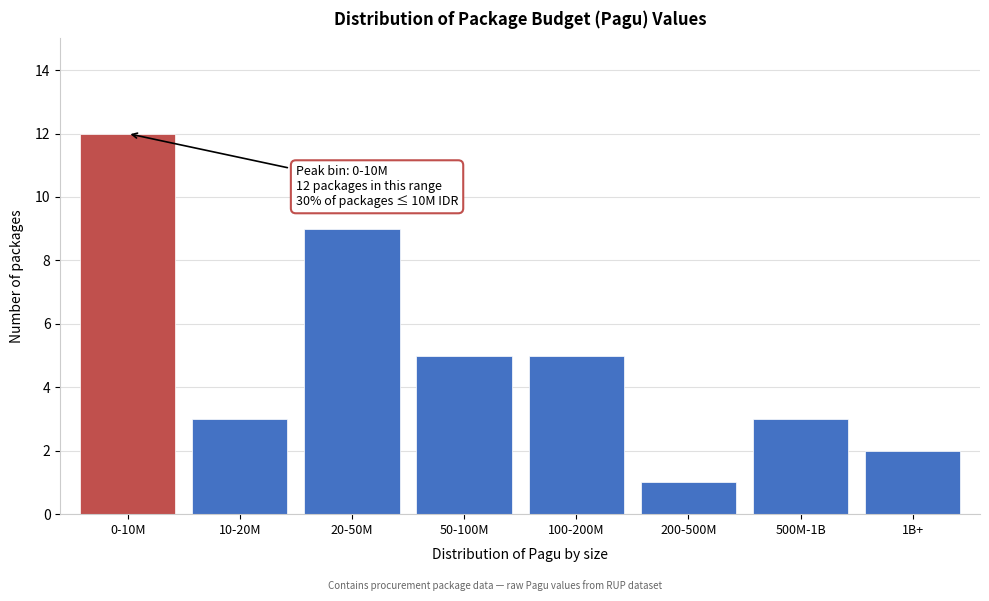

Reading right to left, what are all the values shown in this chart?

2	3	1	5	5	9	3	12